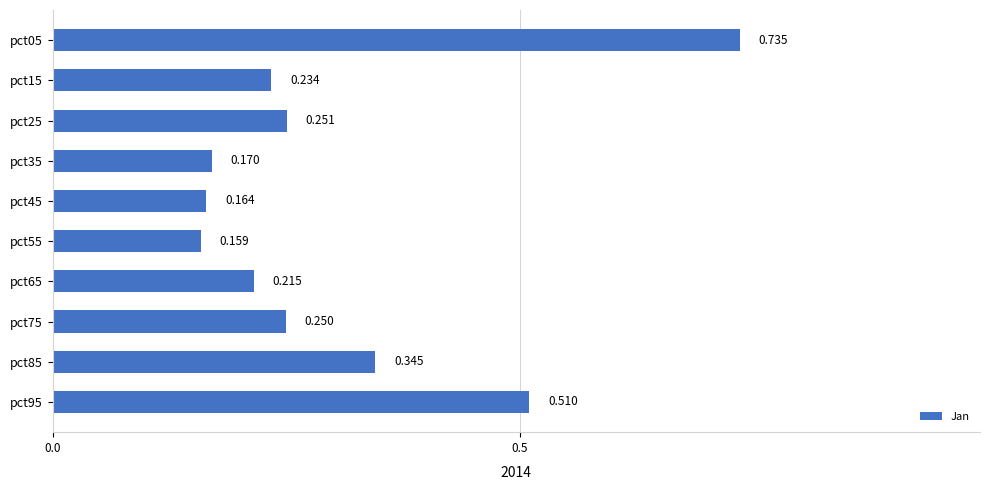

Where is the data nearest to the value 0?

pct55